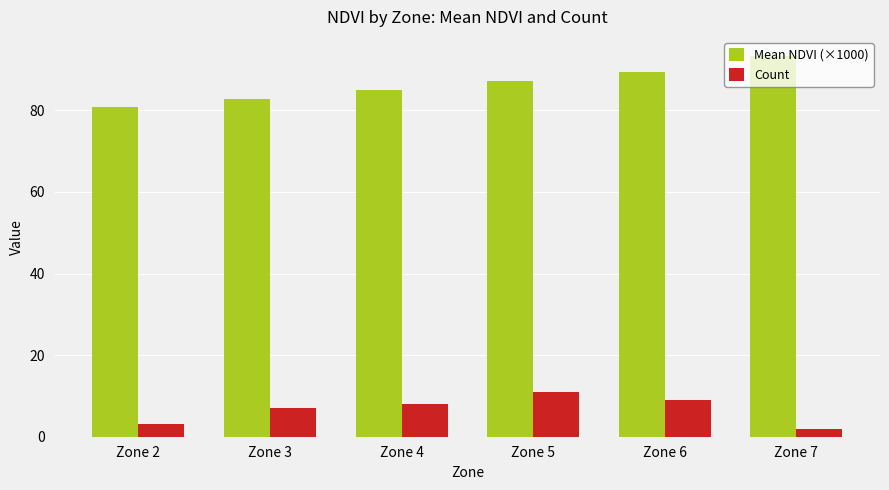

What is the difference between the Count values at Zone 2 and Zone 5?

8.0